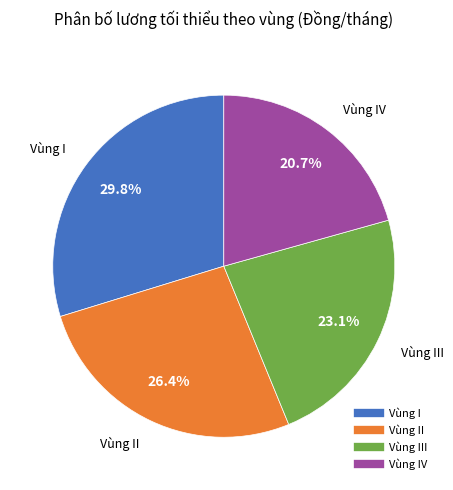

Count the number of slices in the pie.

4